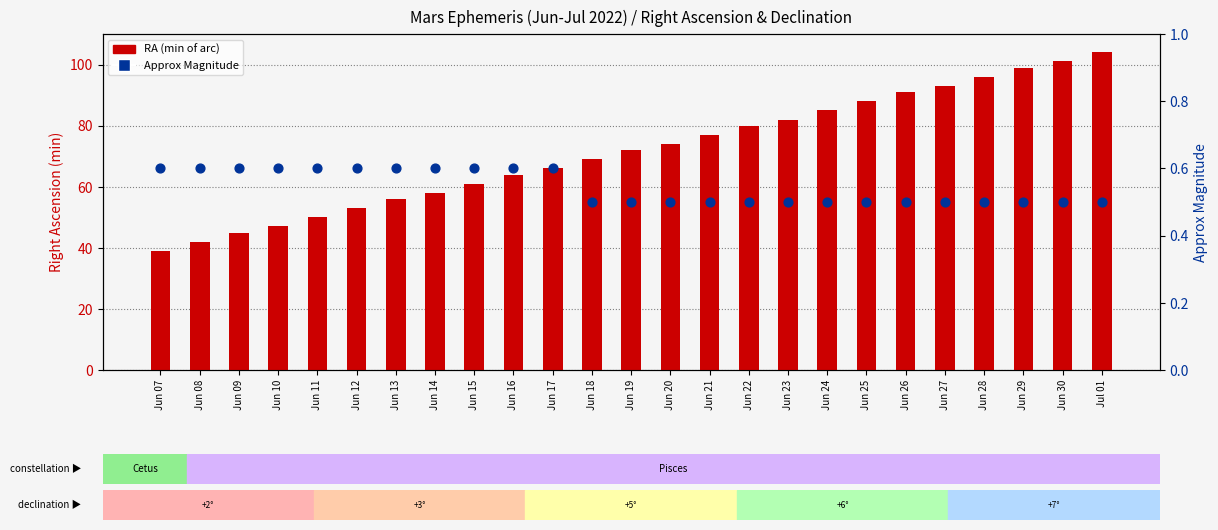

Is the value of RA (minutes of arc) at Jun 22 greater than the value of Approx Magnitude at Jun 23?

Yes